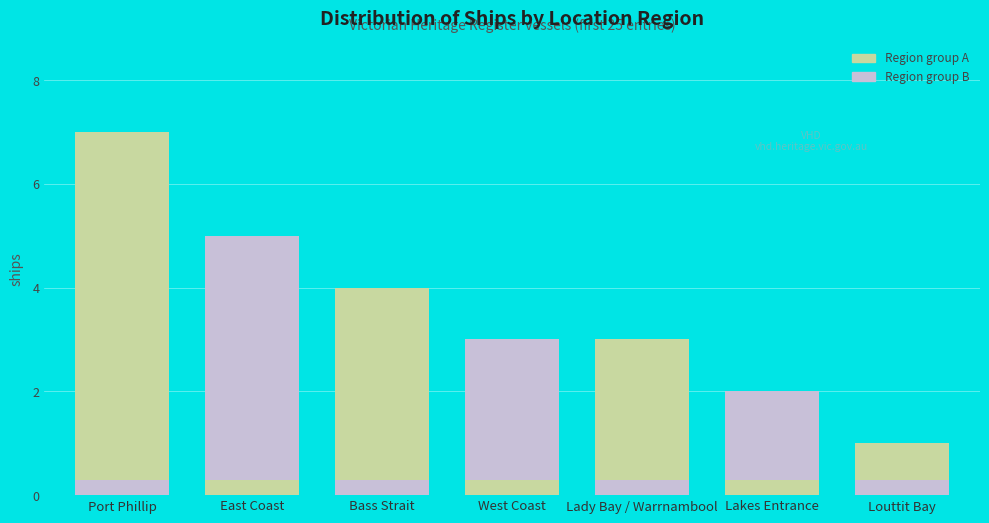

Rank the categories by value from lowest to highest.

Louttit Bay, Lakes Entrance, West Coast, Lady Bay / Warrnambool, Bass Strait, East Coast, Port Phillip